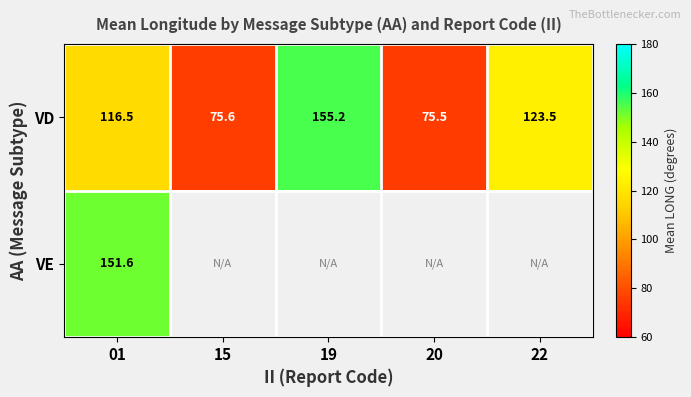

Is the value of VE at 01 greater than the value of VD at 15?

Yes